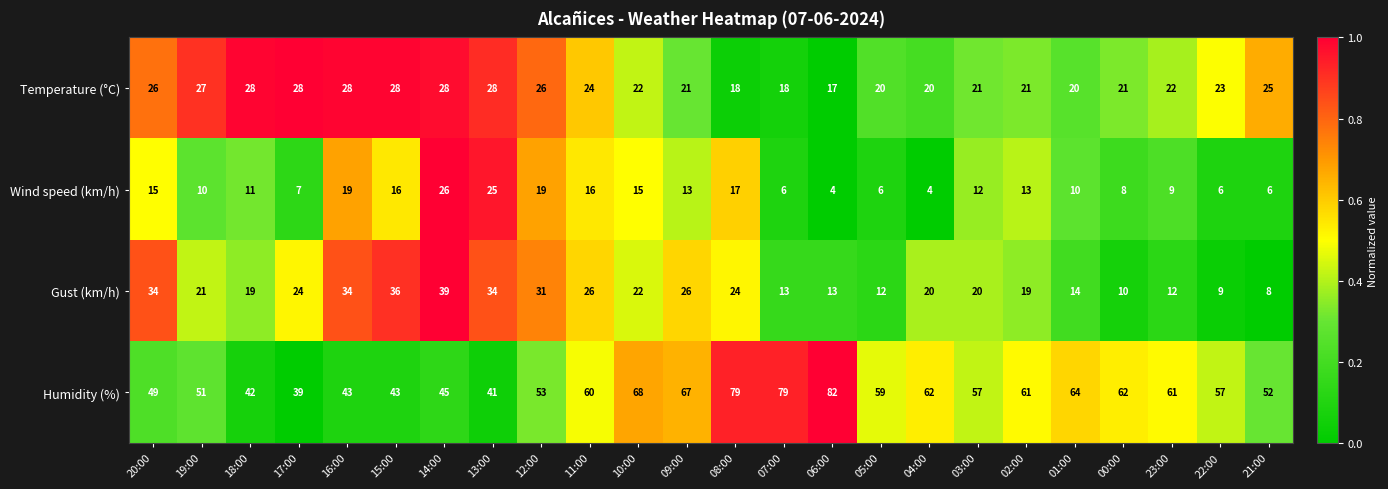

What is the smallest value displayed?

4